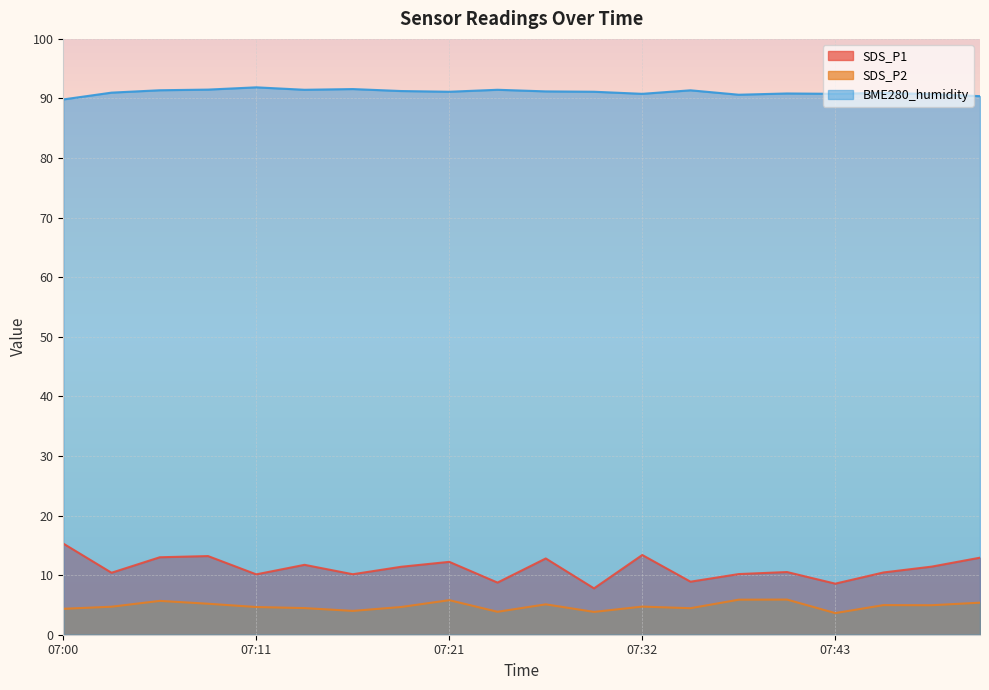

How many lines are shown in the chart?

3